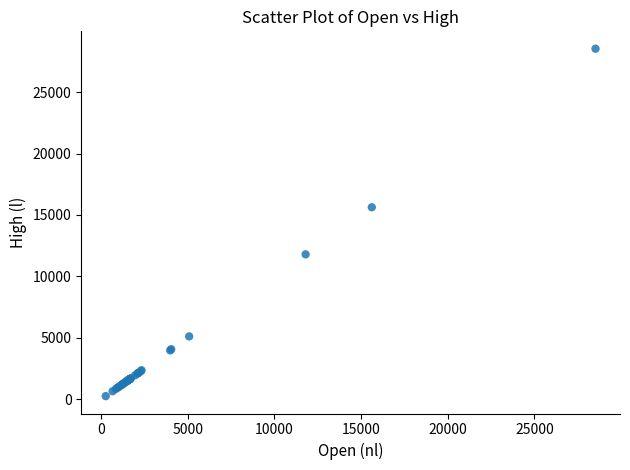

What Y value in the scatter plot is closest to 14395?

15628.8